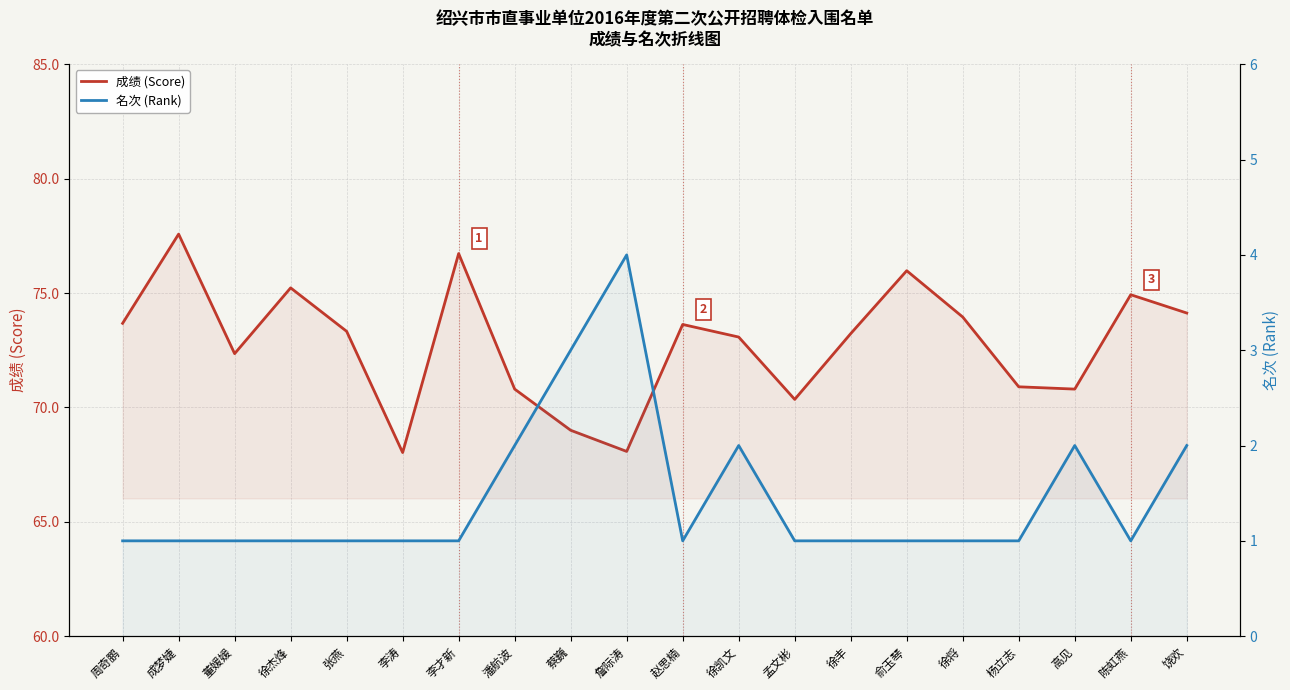

Does the chart have visible grid lines?

Yes